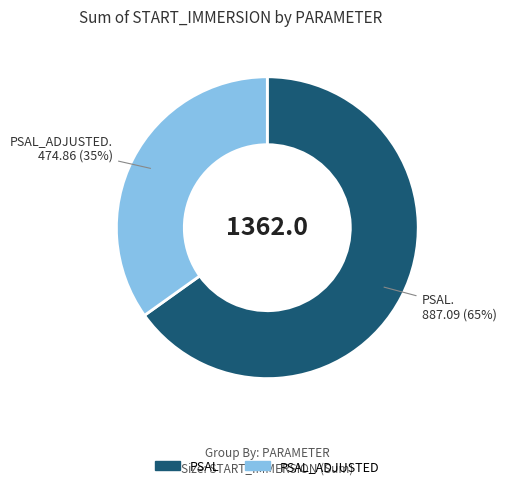

To the nearest percent, what is the average slice percentage?

50%